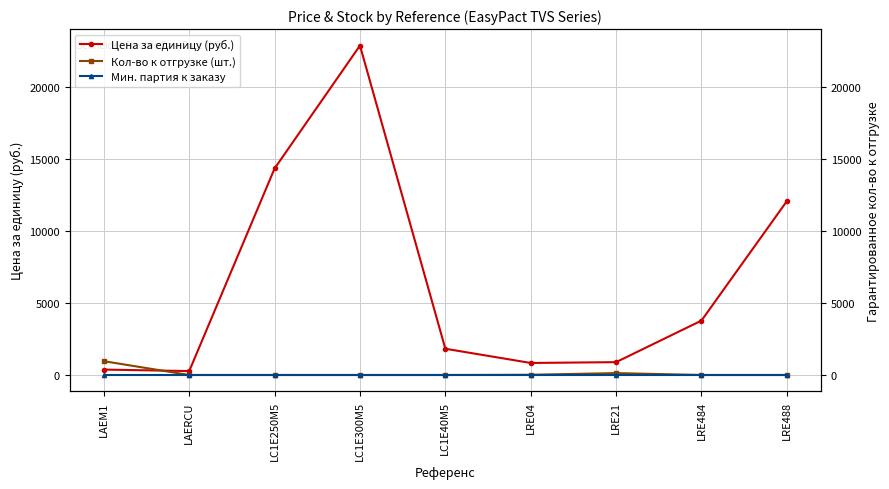

The Цена за единицу (руб.) series shows 2320.9 at LRE484. True or false?

False